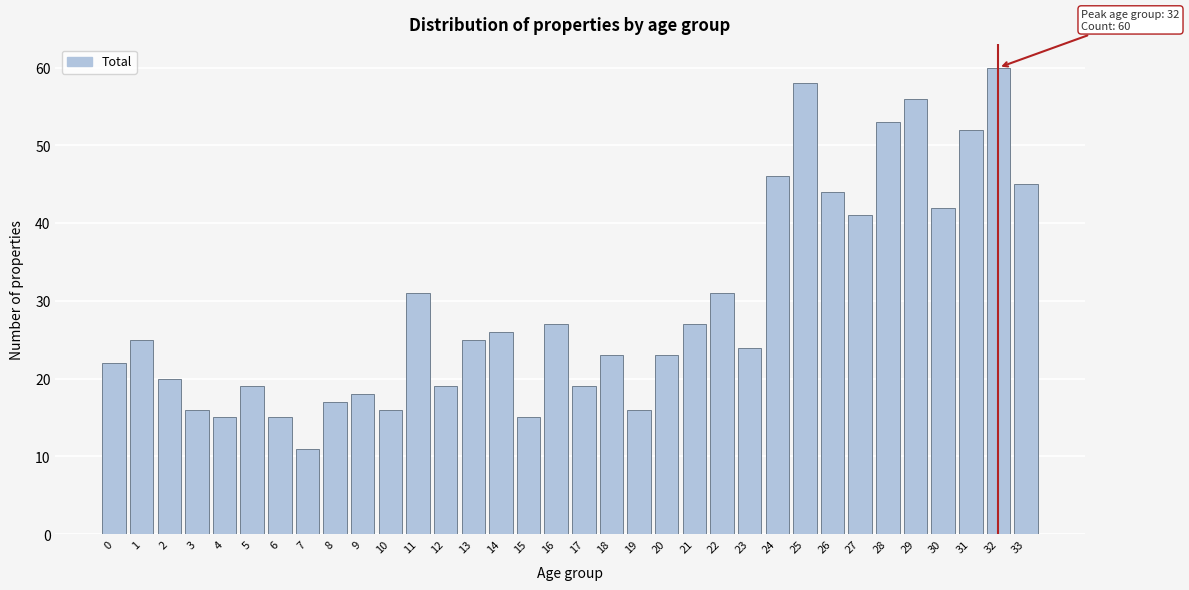

Is it true that the value at 1 is 25?

True